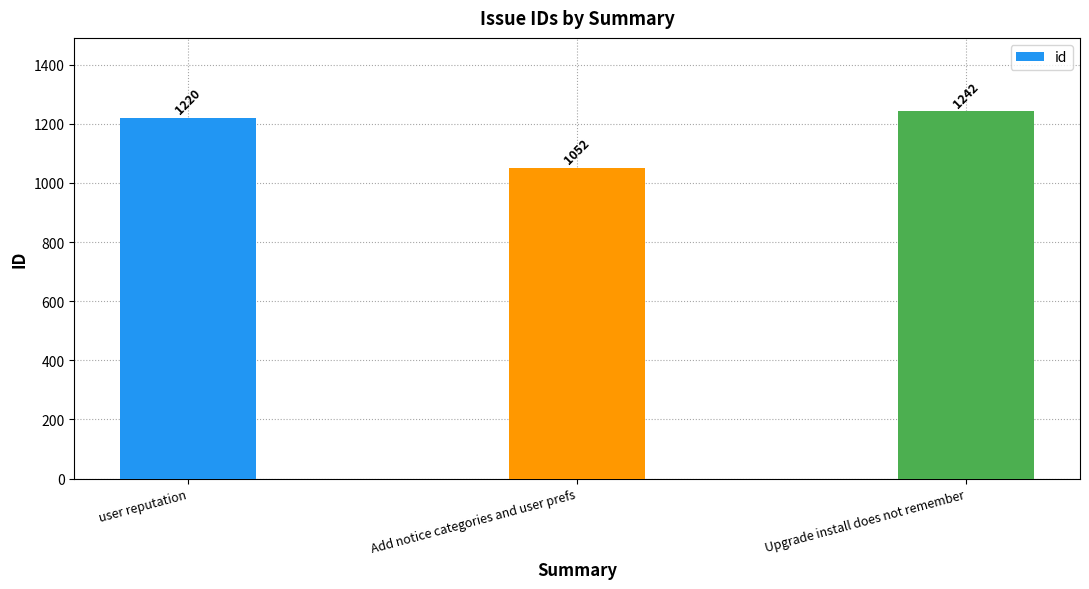

How many bars are there in total?

3